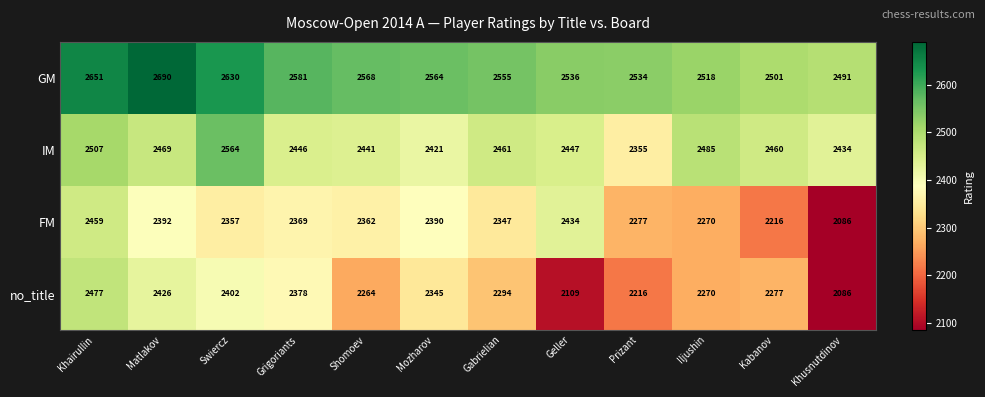

At which category is the sum across all series the highest?

Khairullin